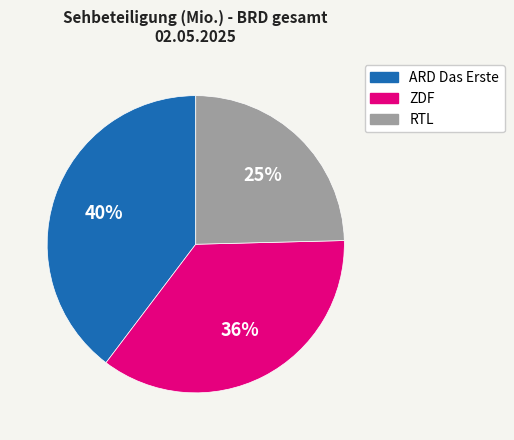

Which category has the biggest portion of the pie?

ARD Das Erste